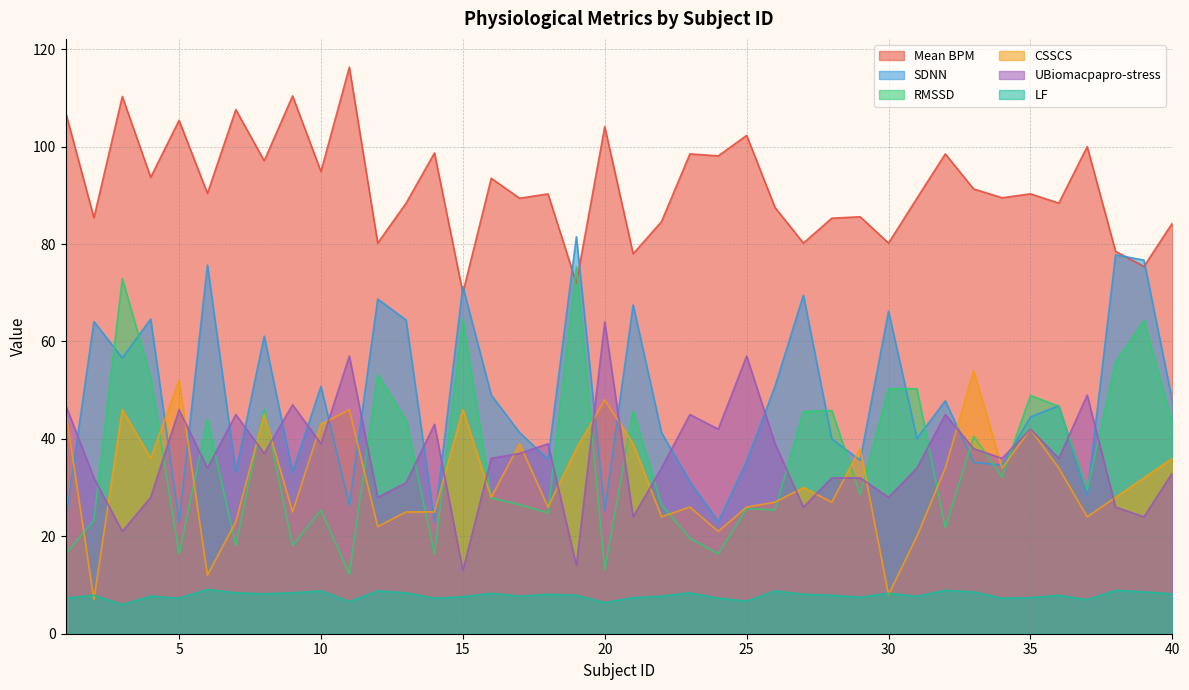

What is the average value of the LF series?

7.9